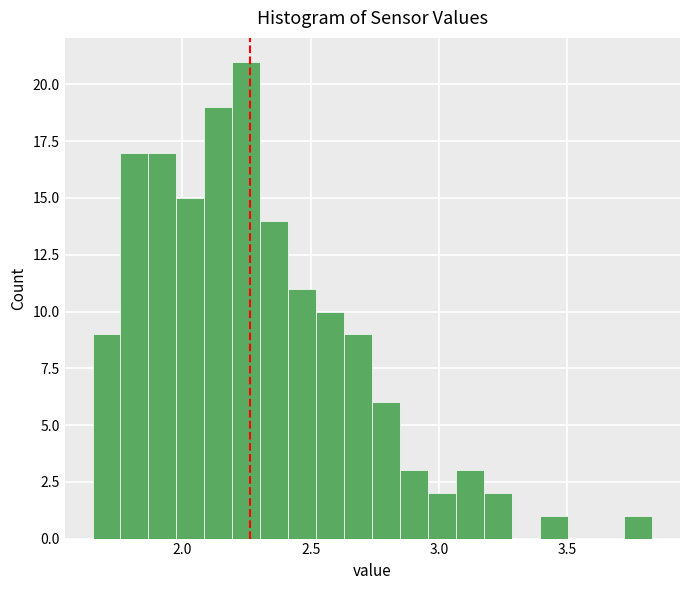

Read against the x-axis, roughly where is the centre of the tallest bar?

2.25